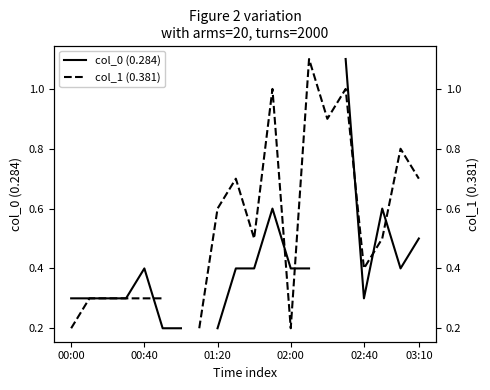

At how many categories does at least one series exceed 0?

20